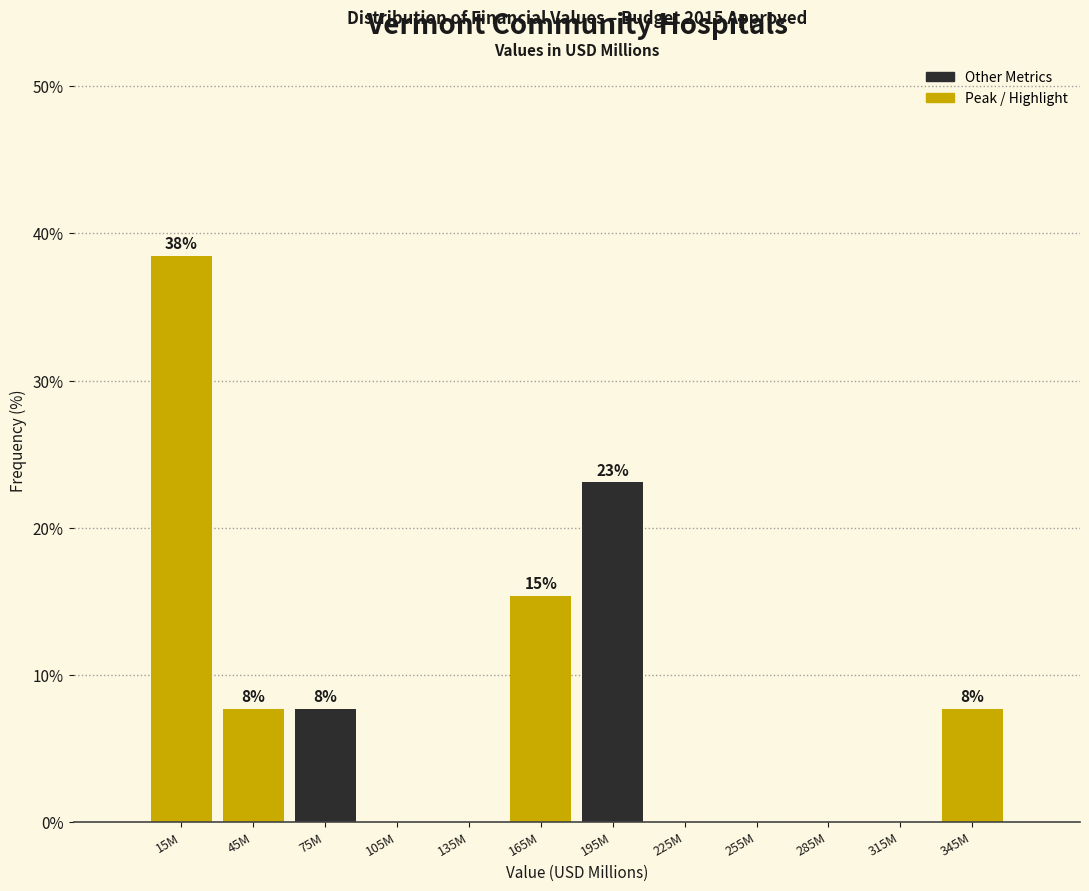

Are the bars horizontal?

No